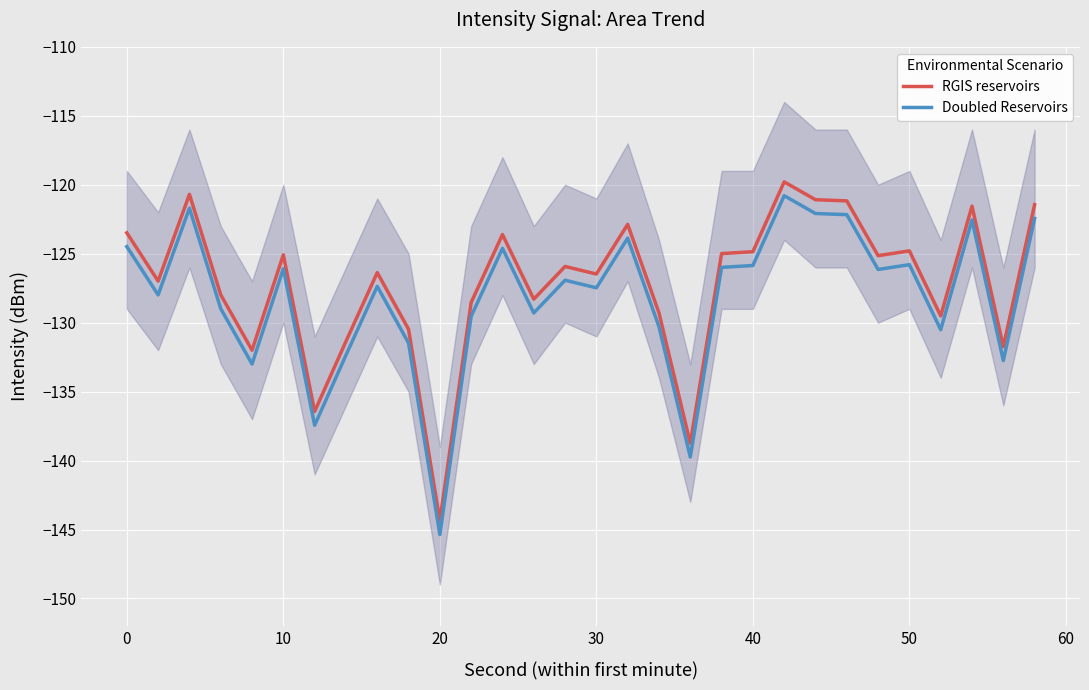

True or false: RGIS reservoirs and Doubled Reservoirs cross at least once.

False